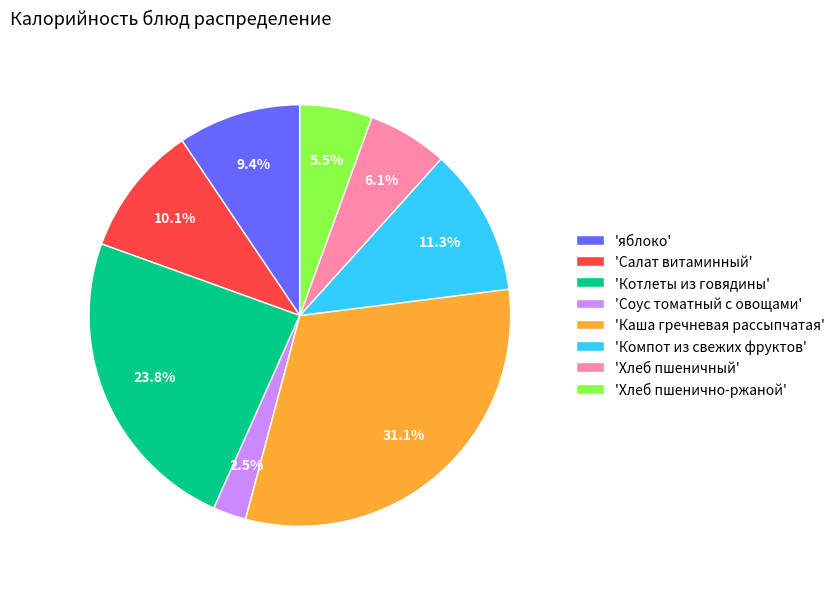

To the nearest percent, what is the average slice percentage?

12%